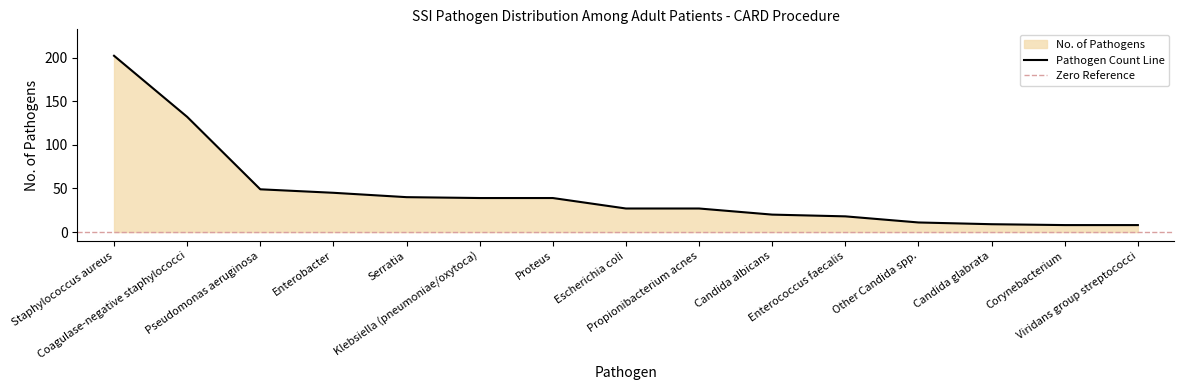

What is the approximate value at Klebsiella (pneumoniae/oxytoca), to the nearest 50?

50